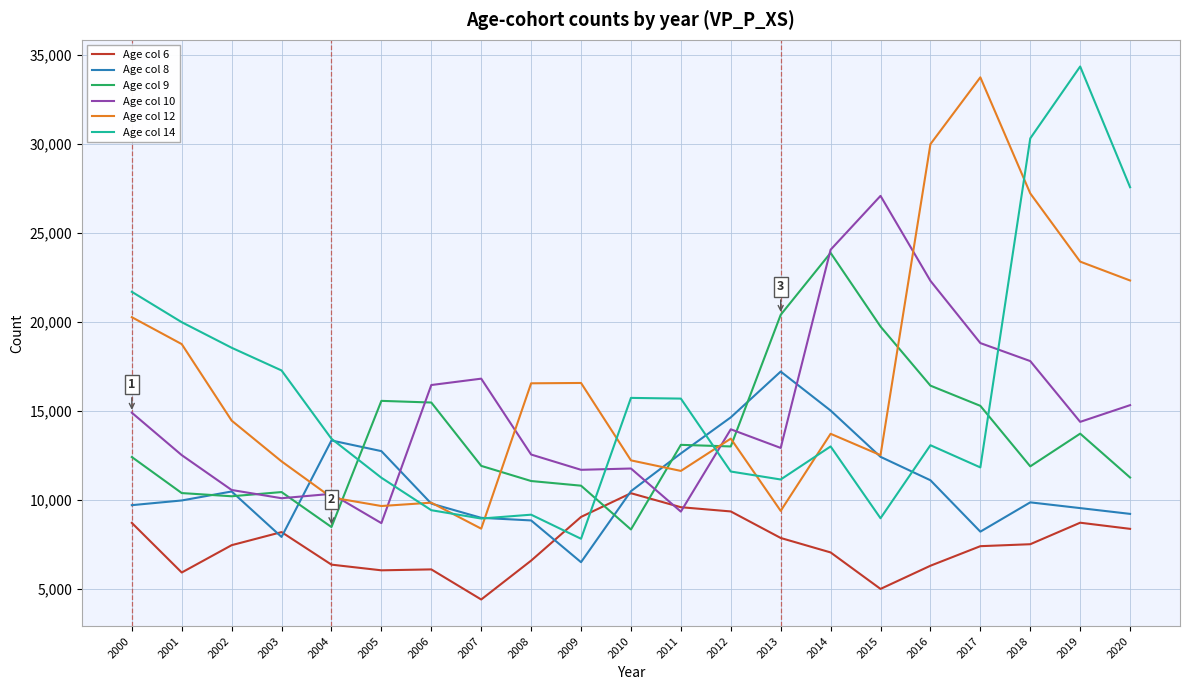

Which series has the largest total across all categories?

Age col 12